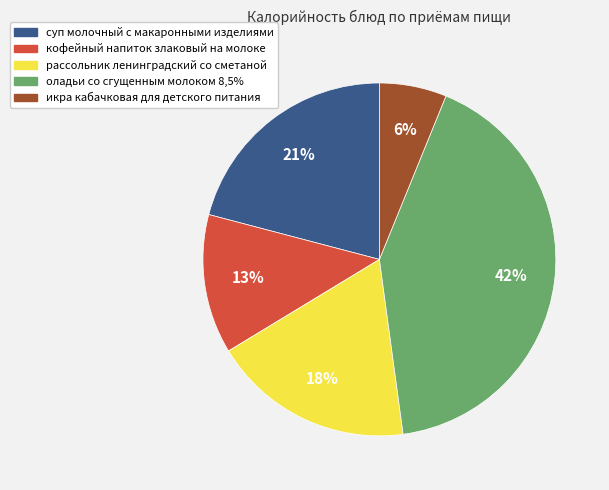

To the nearest percent, what is the difference between the largest and smallest slice percentages?

36%